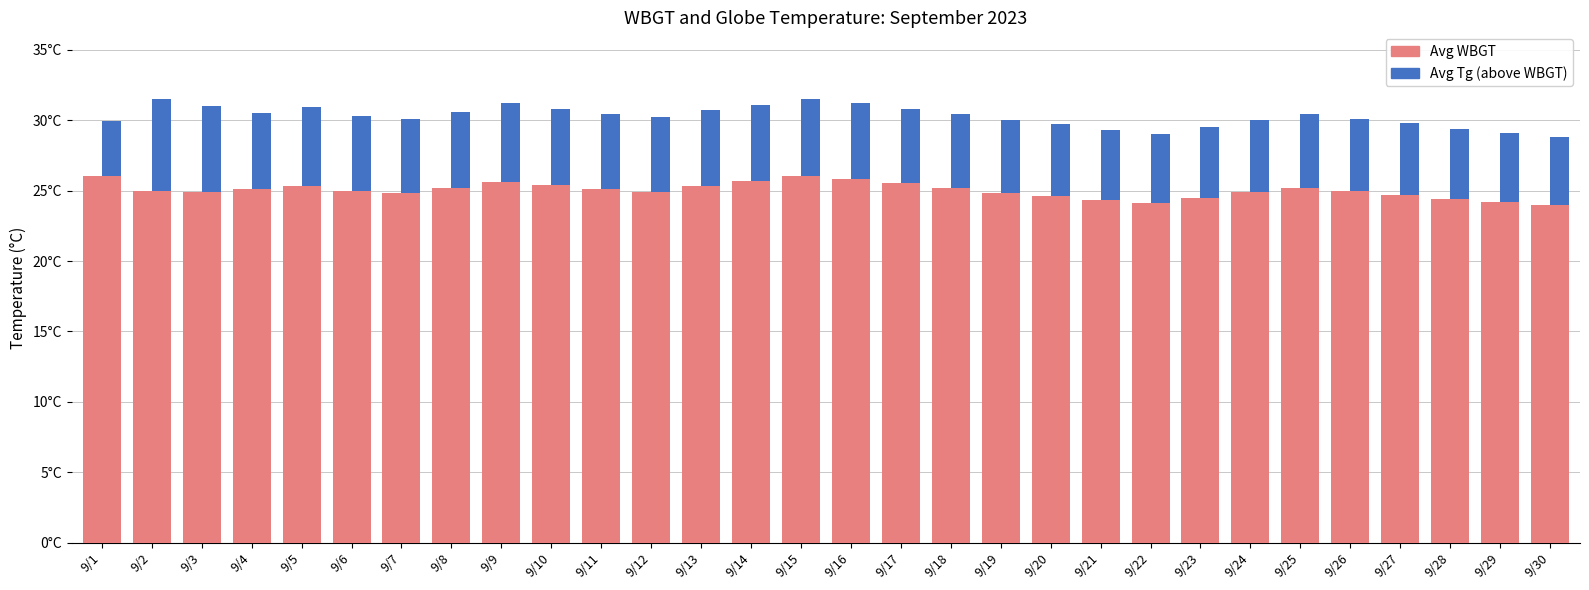

Where does the Avg WBGT series first go above 25?

9/1